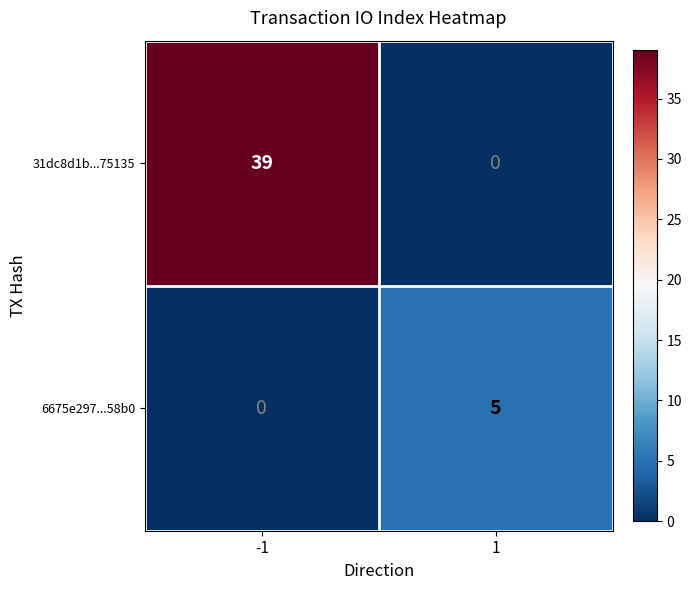

What is the sum of the 6675e297...58b0 values at 1 and -1?

5